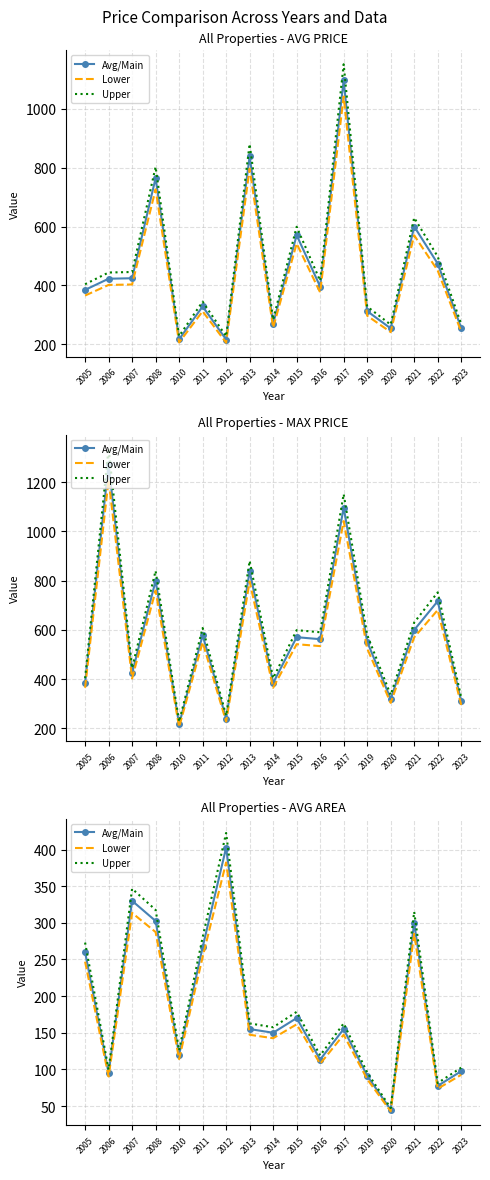

What value does the Avg/Main series have at 2023?

97.5